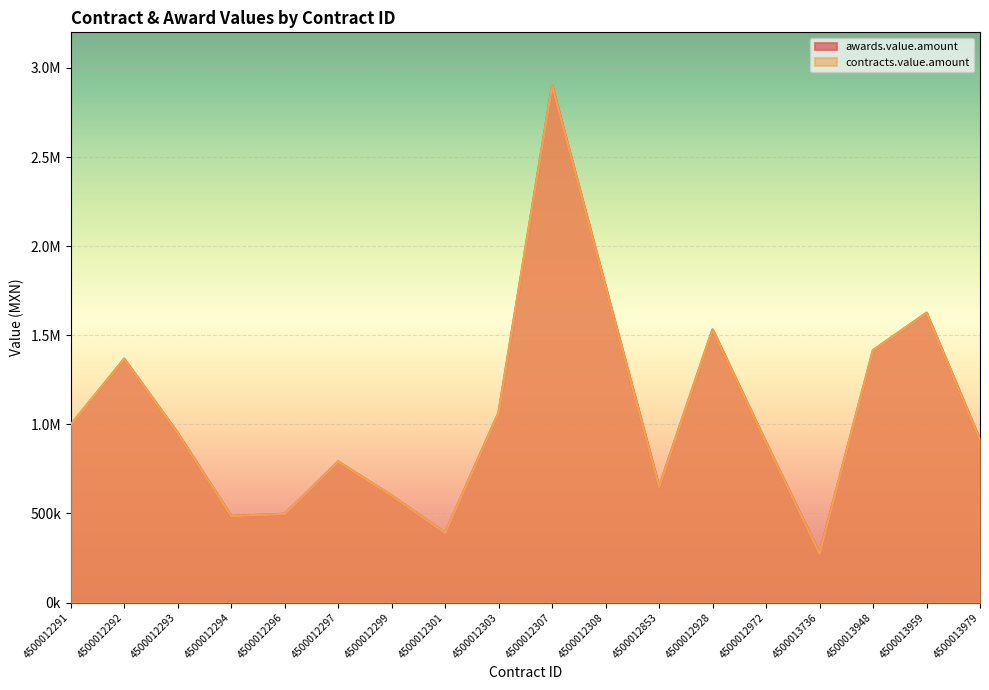

What is the maximum value for awards.value.amount?

2900982.2